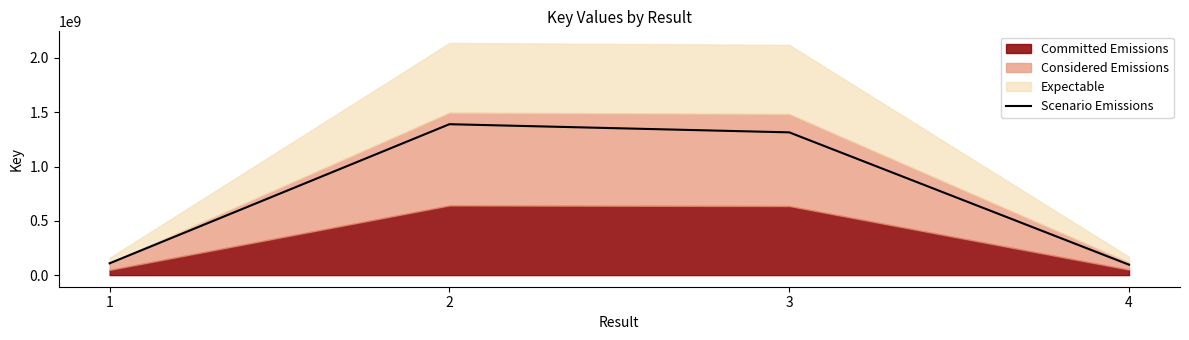

How many data points are less than 1314347595?

2